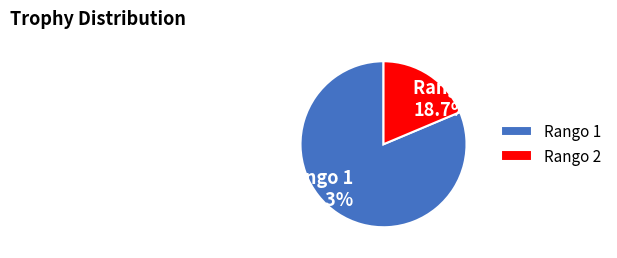

To the nearest percent, what percentage of the pie is Rango 1?

81%